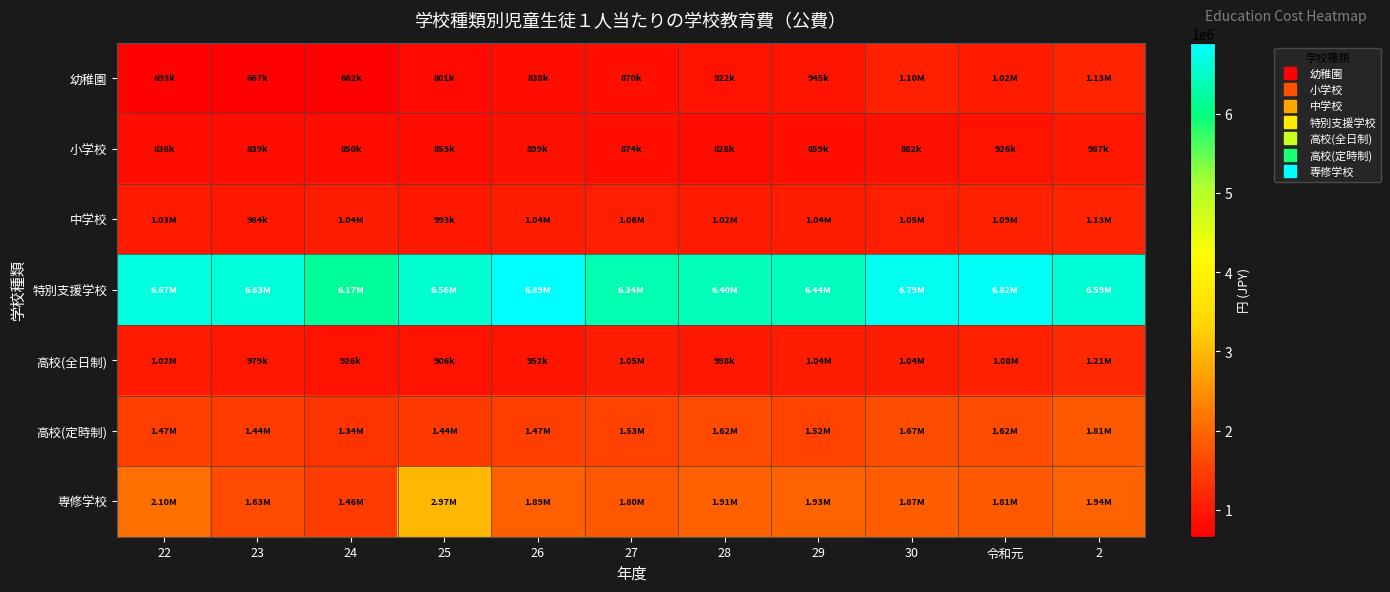

Reading left to right, list all the values displayed in this chart.

幼稚園: 22=693396.3	23=667038.5	24=661963.5	25=800776.9	26=838415.2	27=869583.7	28=921540.8	29=945386.4	30=1099588.3	令和元=1018625.2	2=1128524.3
小学校: 22=838193.2	23=838581.2	24=850484.4	25=852708.5	26=899251.2	27=874357.8	28=827821.6	29=859099.4	30=882408.2	令和元=926289.5	2=986903.1
中学校: 22=1025289.9	23=983702.9	24=1042097.7	25=993073.5	26=1042197.6	27=1063932.3	28=1018245.3	29=1035295.0	30=1051548.2	令和元=1092327.9	2=1134705.7
特別支援学校: 22=6669978.8	23=6631494.5	24=6171154.1	25=6559642.0	26=6894729.7	27=6336788.5	28=6397687.5	29=6441056.7	30=6788761.4	令和元=6824937.6	2=6588872.3
高校(全日制): 22=1022383.2	23=978763.3	24=926360.1	25=906320.3	26=951628.5	27=1047296.9	28=997808.6	29=1036135.7	30=1042703.2	令和元=1083903.6	2=1212614.1
高校(定時制): 22=1466776.6	23=1442059.1	24=1343255.0	25=1438330.8	26=1473001.8	27=1530951.0	28=1616753.6	29=1517066.9	30=1666543.8	令和元=1617767.3	2=1810480.0
専修学校: 22=2104037.3	23=1633388.9	24=1457431.1	25=2967953.6	26=1891624.9	27=1796460.2	28=1911169.2	29=1928821.5	30=1866454.1	令和元=1811225.2	2=1936593.1